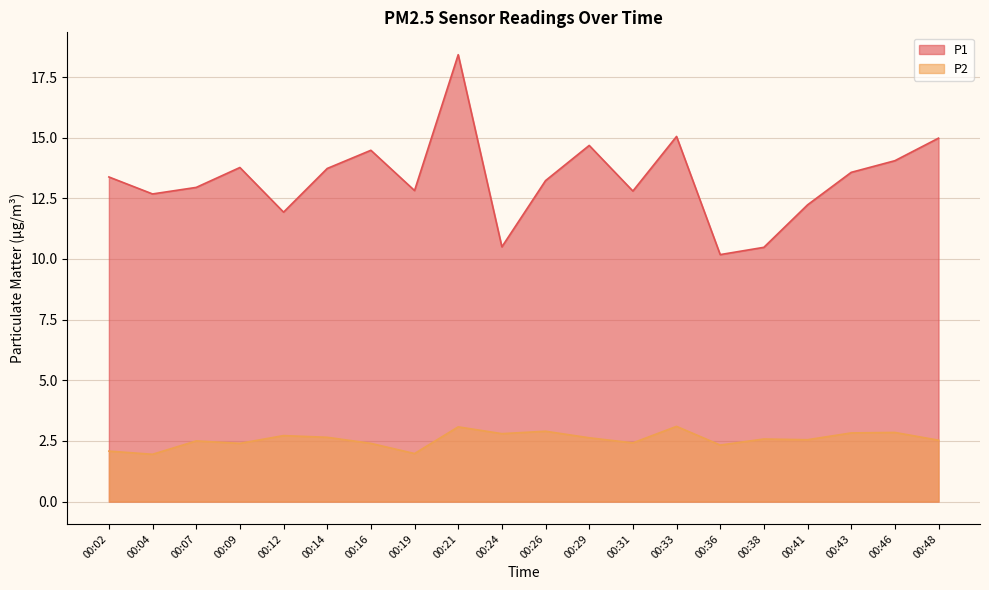

What is the value of the P2 point at the 14th from the left?

3.1